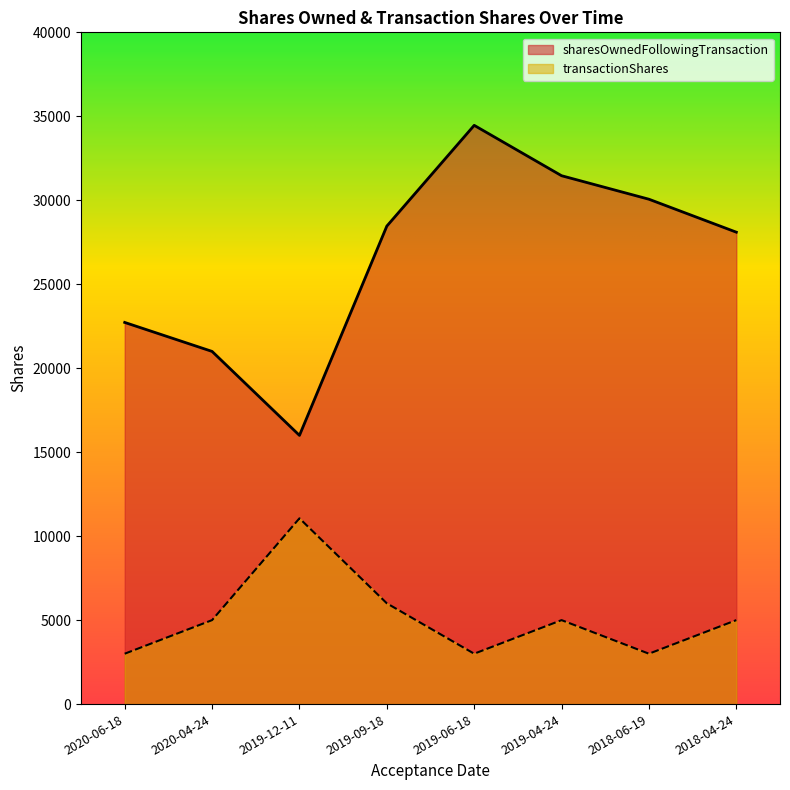

The value of transactionShares at 2018-06-19 is 1967. True or false?

False